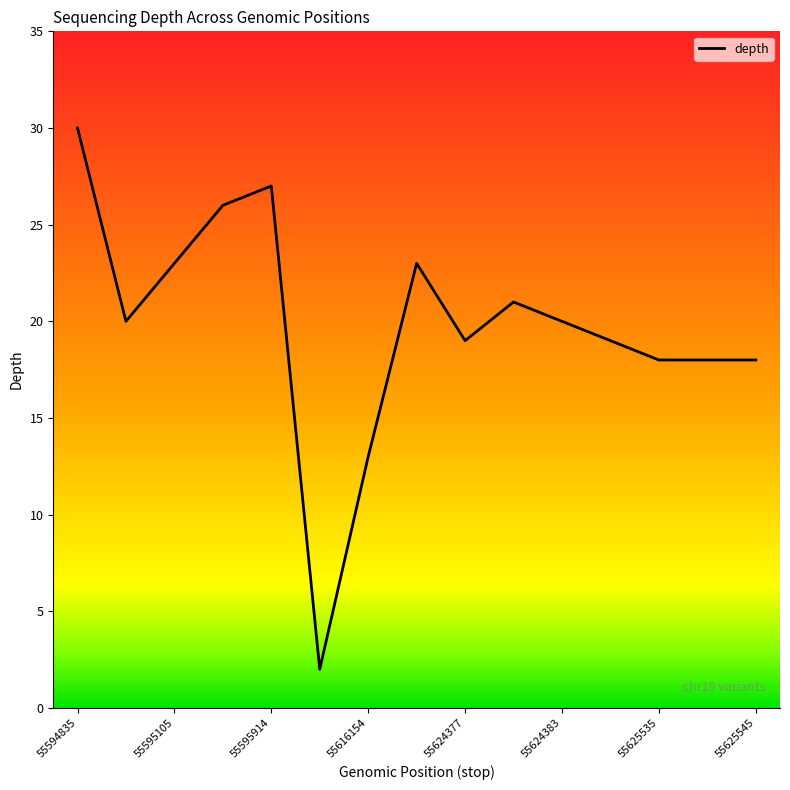

What is the difference between the maximum and minimum values?

28